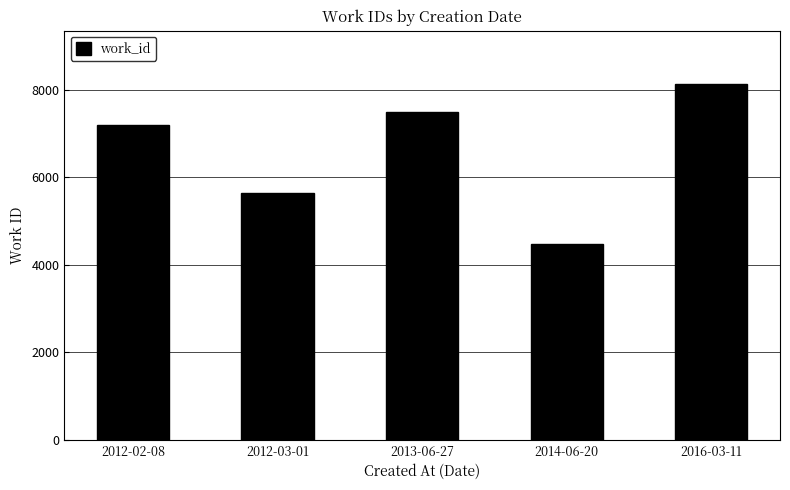

Rank the categories by value from highest to lowest.

2016-03-11, 2013-06-27, 2012-02-08, 2012-03-01, 2014-06-20